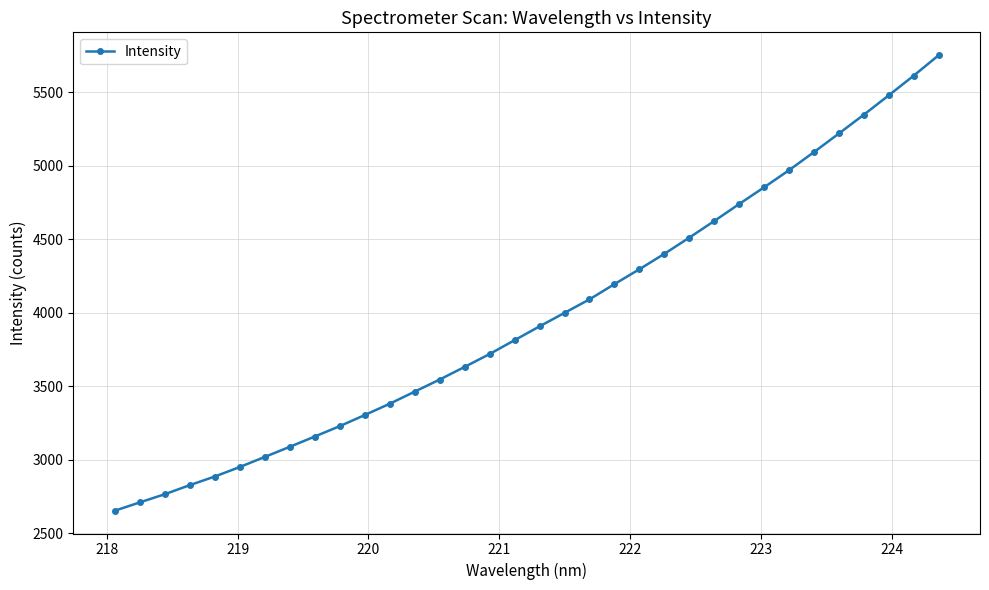

What is the value of the 15th point from the left?

3631.2